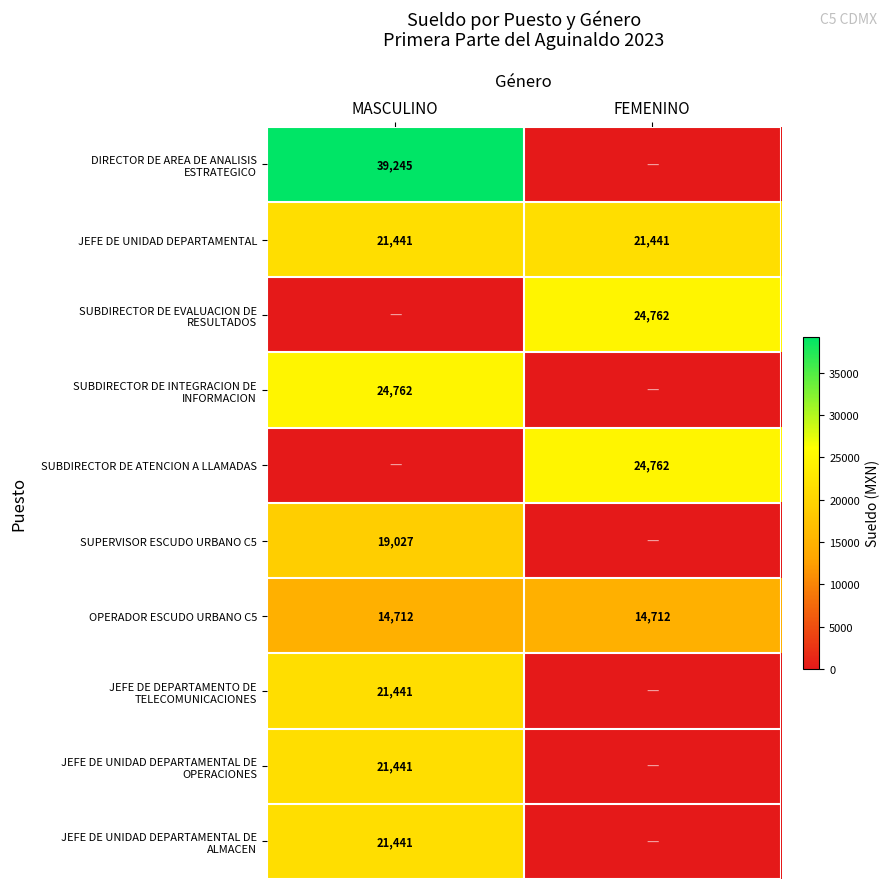

At how many categories does at least one series exceed 20741?

2